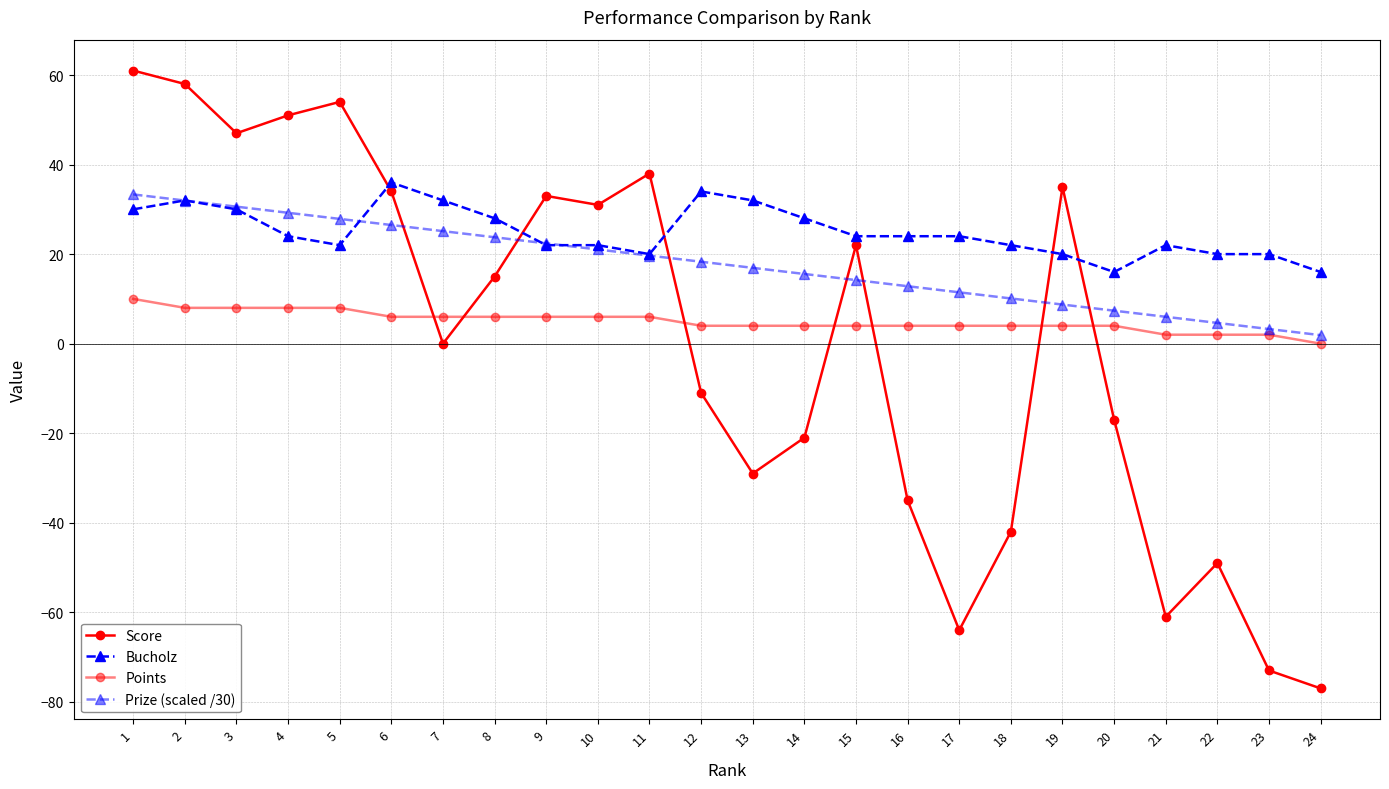

Which series has the widest spread of values?

Score